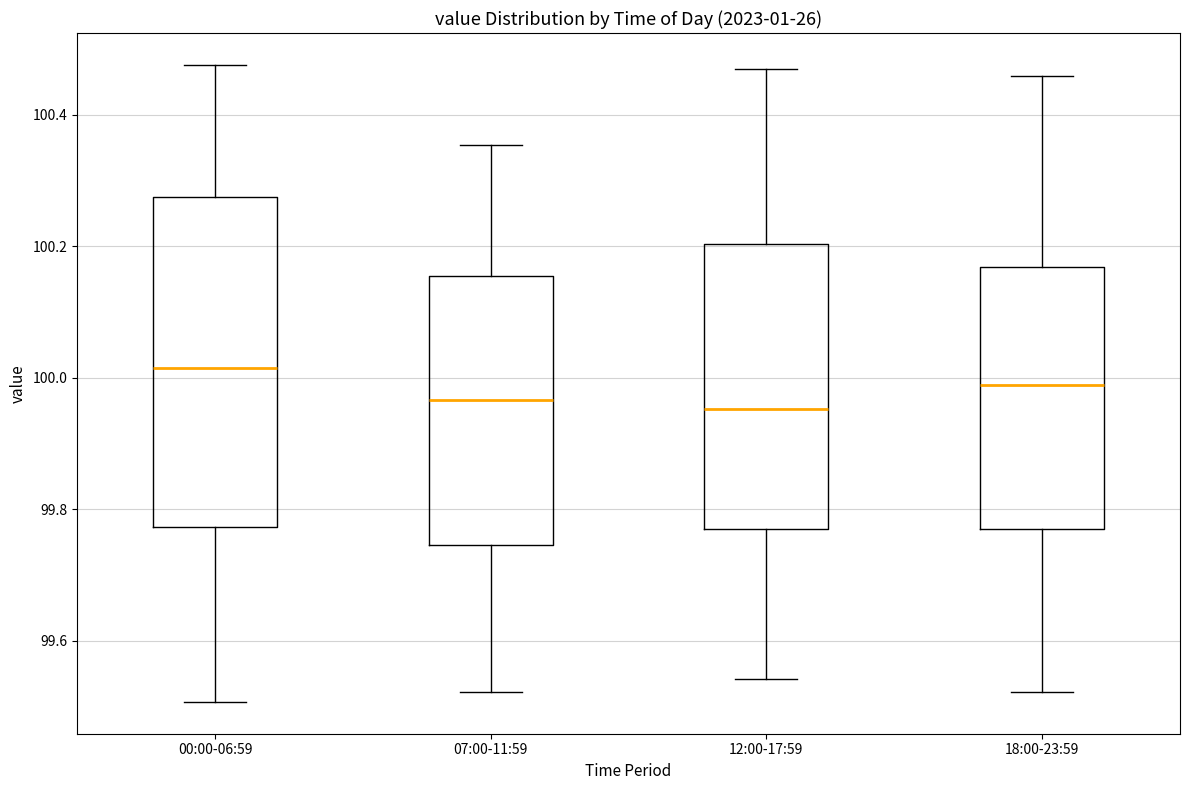

Reading left to right, read every box against the y-axis: the position of its median line, the range the box covers, and the ends of its whiskers. The values are not printed on the chart, so give them approximately, as read against the axis.

00:00-06:59: median 100.02, box 99.78 to 100.28, whiskers 99.50 to 100.48
07:00-11:59: median 99.96, box 99.74 to 100.16, whiskers 99.52 to 100.36
12:00-17:59: median 99.96, box 99.78 to 100.20, whiskers 99.54 to 100.46
18:00-23:59: median 99.98, box 99.78 to 100.16, whiskers 99.52 to 100.46